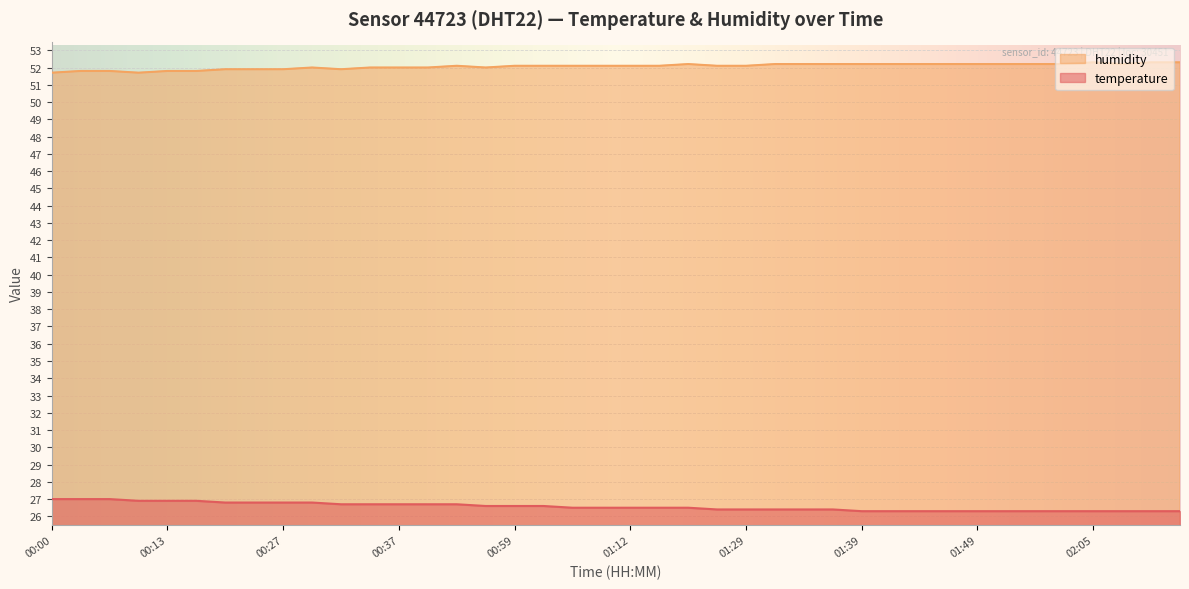

True or false: humidity and temperature cross at least once.

False